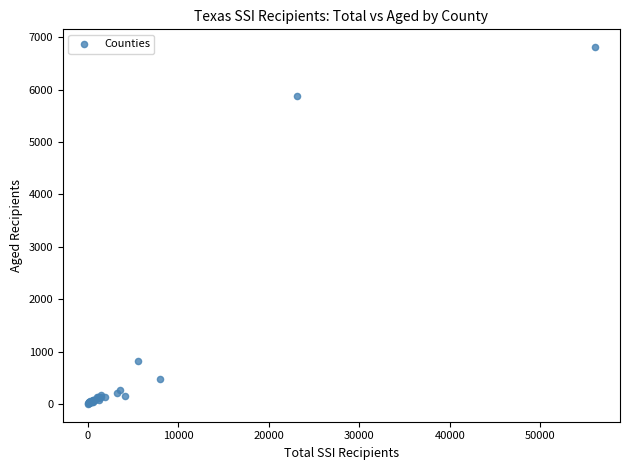

What Y value in the scatter plot is closest to 3406?

5886